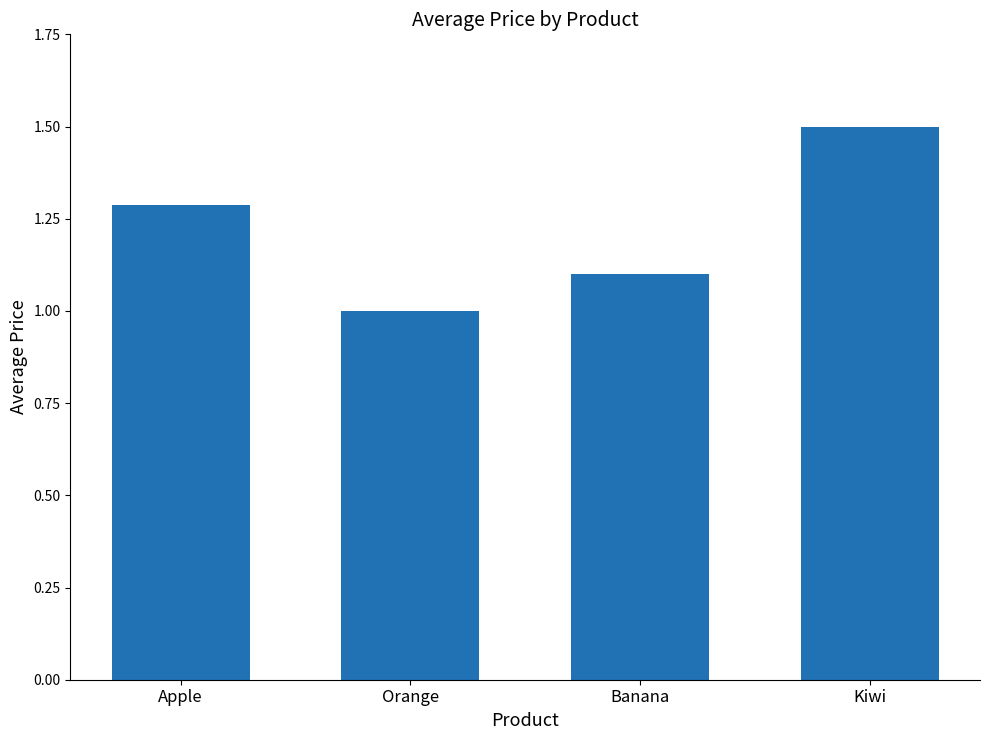

Reading left to right, list all the values displayed in this chart.

Apple=1.3	Orange=1.0	Banana=1.1	Kiwi=1.5